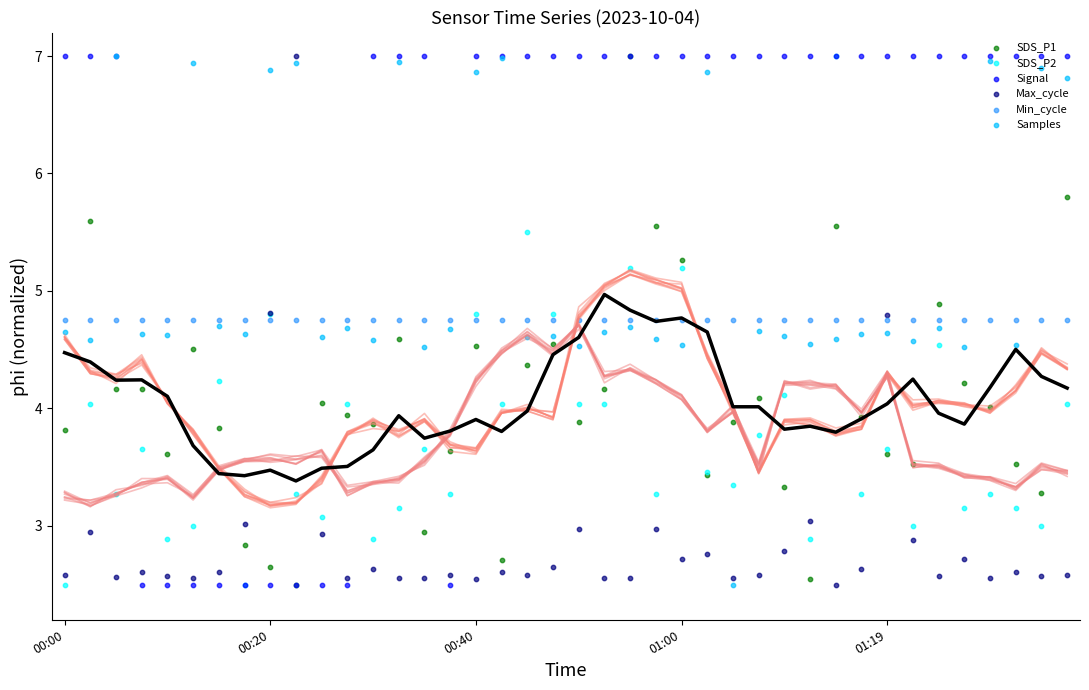

At how many categories does at least one series exceed 2?

40